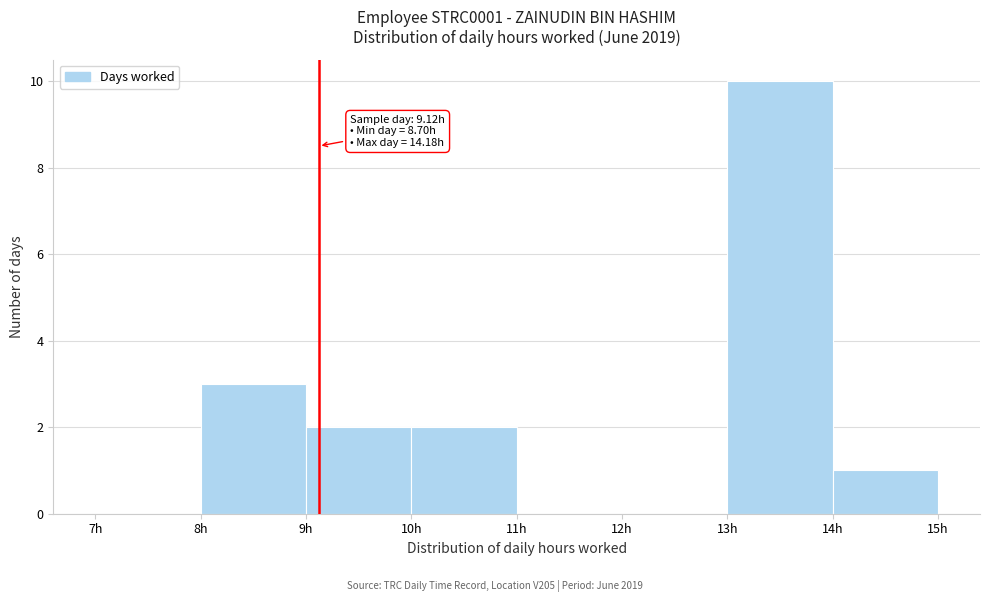

Which range on the x-axis has the tallest bar?

13 to 14